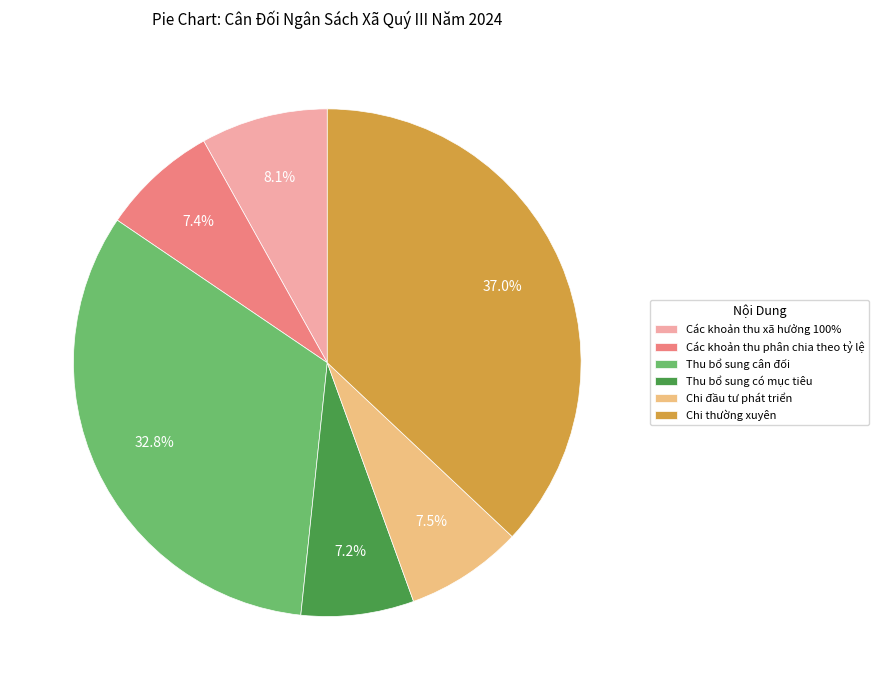

What percentage is the Các khoản thu xã hưởng 100% slice, to the nearest percent?

8%